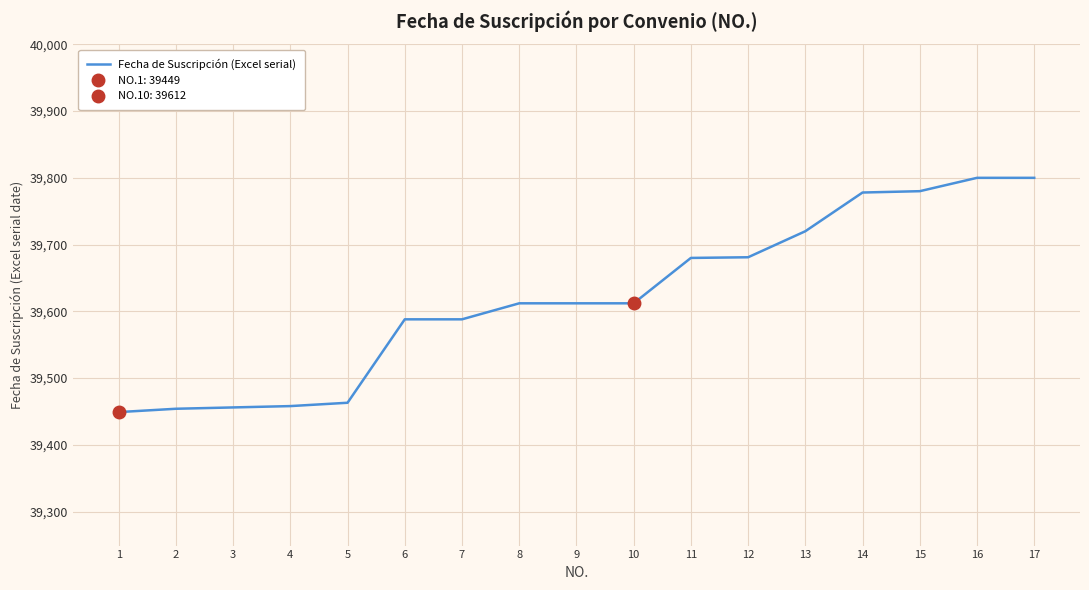

List the labels in order of value, largest first.

16, 17, 15, 14, 13, 12, 11, 8, 9, 10, 6, 7, 5, 4, 3, 2, 1